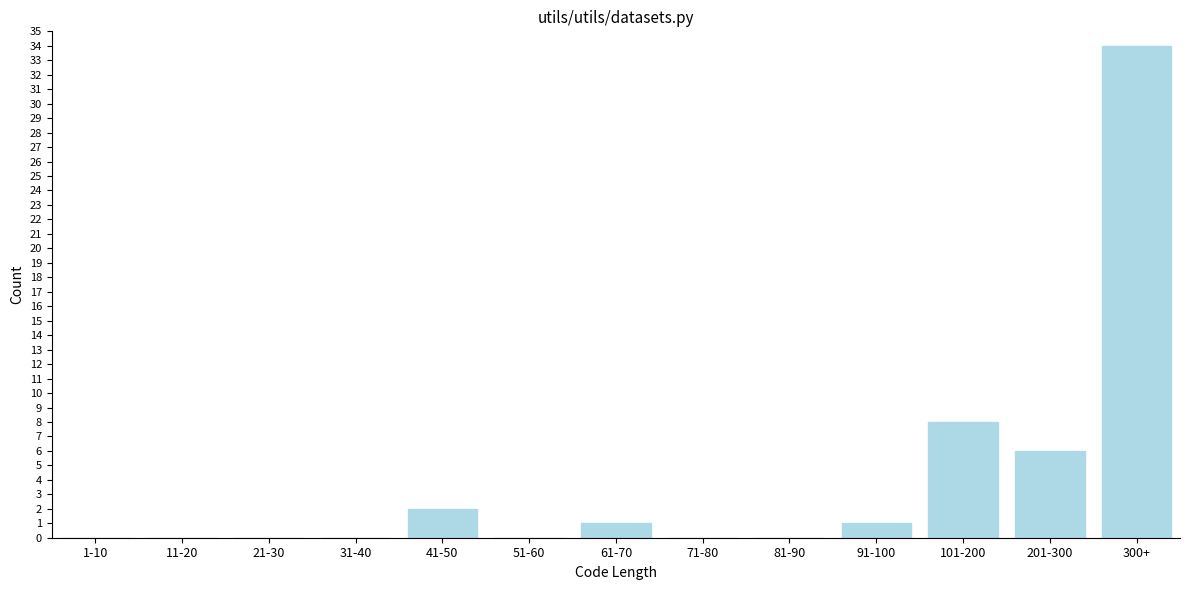

Reading right to left, transcribe all the data shown in this chart.

300+=34	201-300=6	101-200=8	91-100=1	81-90=0	71-80=0	61-70=1	51-60=0	41-50=2	31-40=0	21-30=0	11-20=0	1-10=0